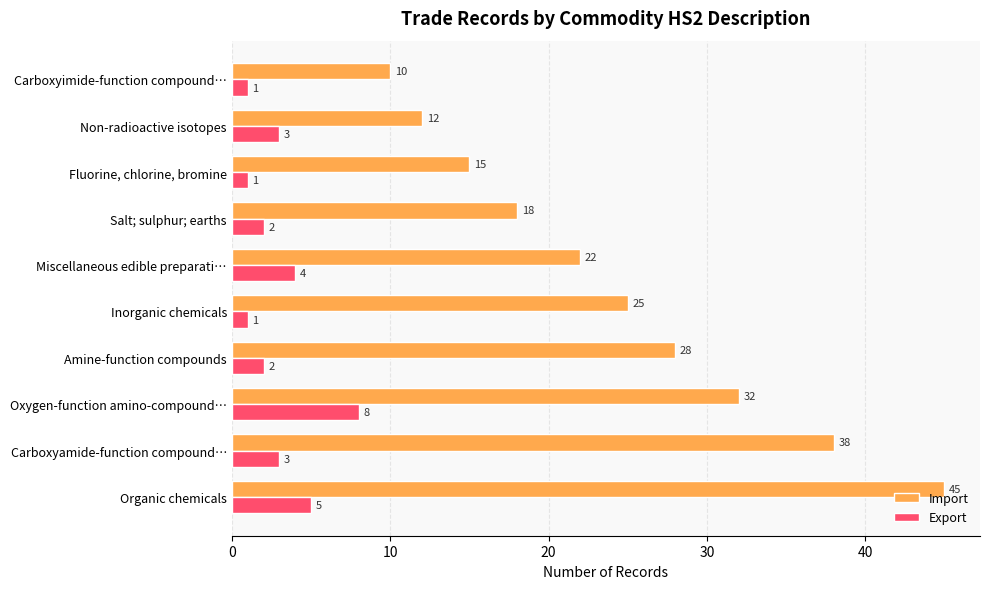

Is it true that Import equals 17 at Carboxyimide-function compound…?

False